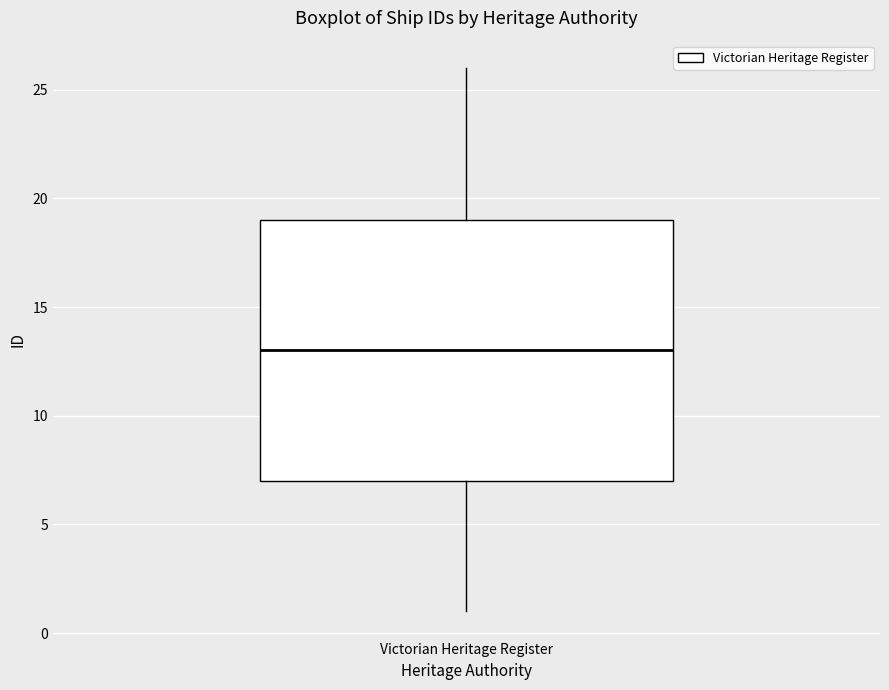

Transcribe this box plot: give where the median line is, the range the box spans, and where the two whiskers end, as read against the y-axis. The values are not printed on the chart, so give them approximately, as read against the axis.

median 13, box 7 to 19, whiskers 1 to 26